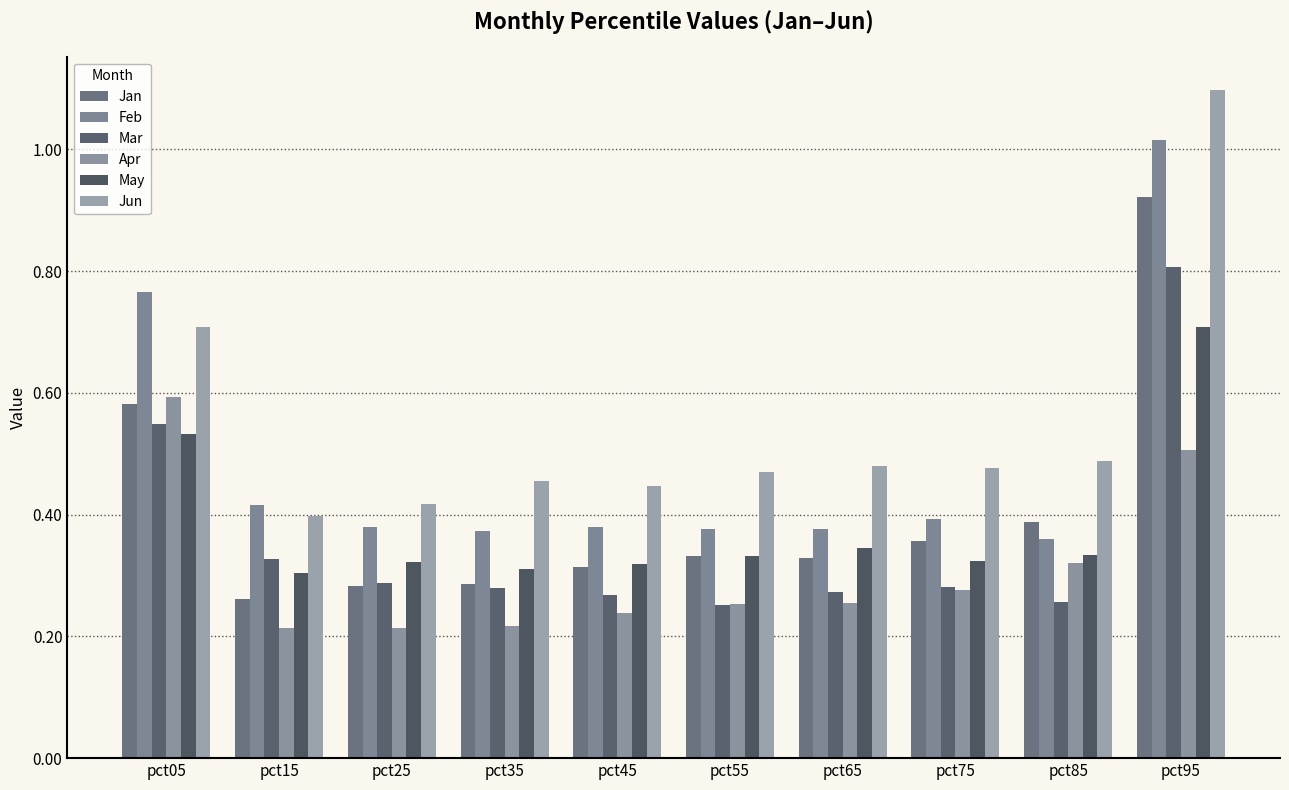

How many categories are shown in the chart?

10